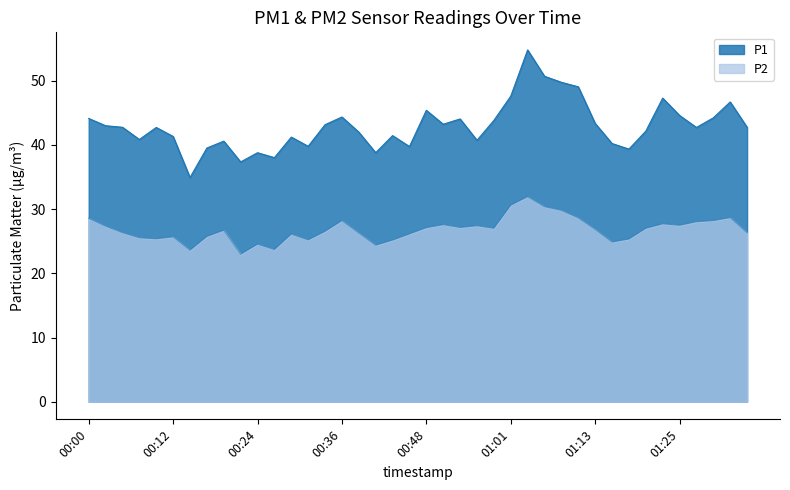

What is the value of the P1 point at the 1st from the left?

44.1